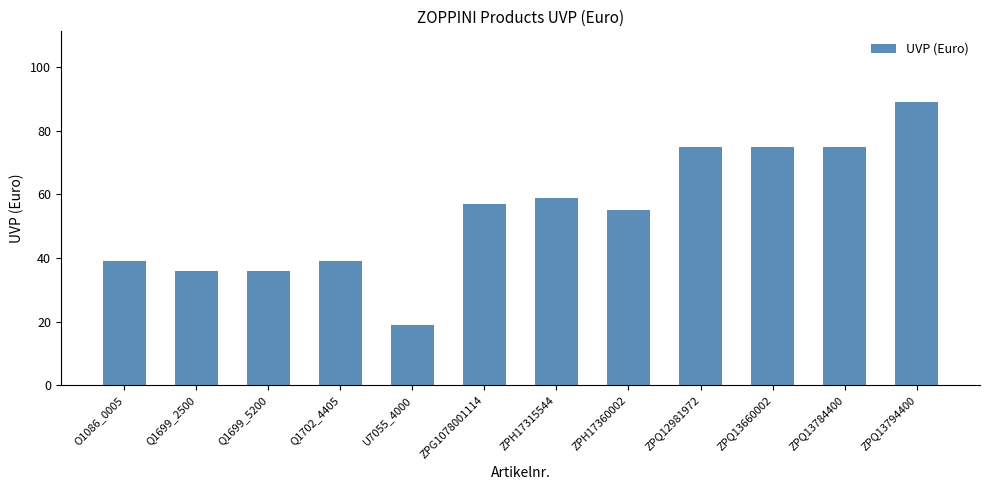

Approximately how many times larger is the value at Q1699_2500 compared to ZPQ13660002?

0.5